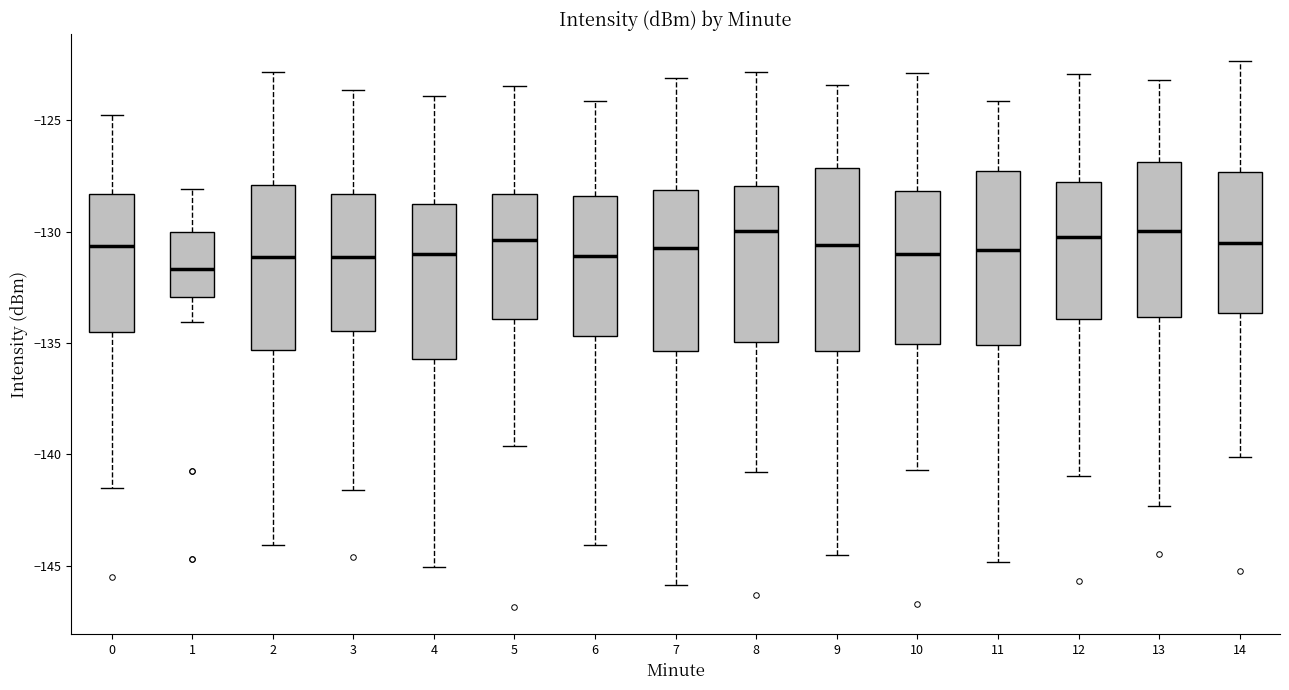

Reading left to right, transcribe this box plot: for each box, give where its median line is, the range the box spans, and where its two whiskers end, as read against the y-axis. The values are not printed on the chart, so give them approximately, as read against the axis.

0: median -130.5, box -134.5 to -128.5, whiskers -141.5 to -125.0
1: median -131.5, box -133.0 to -130.0, whiskers -134.0 to -128.0
2: median -131.0, box -135.5 to -128.0, whiskers -144.0 to -123.0
3: median -131.0, box -134.5 to -128.5, whiskers -141.5 to -123.5
4: median -131.0, box -135.5 to -129.0, whiskers -145.0 to -124.0
5: median -130.5, box -134.0 to -128.5, whiskers -139.5 to -123.5
6: median -131.0, box -134.5 to -128.5, whiskers -144.0 to -124.0
7: median -130.5, box -135.5 to -128.0, whiskers -146.0 to -123.0
8: median -130.0, box -135.0 to -128.0, whiskers -141.0 to -123.0
9: median -130.5, box -135.5 to -127.0, whiskers -144.5 to -123.5
10: median -131.0, box -135.0 to -128.0, whiskers -140.5 to -123.0
11: median -131.0, box -135.0 to -127.5, whiskers -145.0 to -124.0
12: median -130.0, box -134.0 to -128.0, whiskers -141.0 to -123.0
13: median -130.0, box -134.0 to -127.0, whiskers -142.5 to -123.0
14: median -130.5, box -133.5 to -127.5, whiskers -140.0 to -122.5